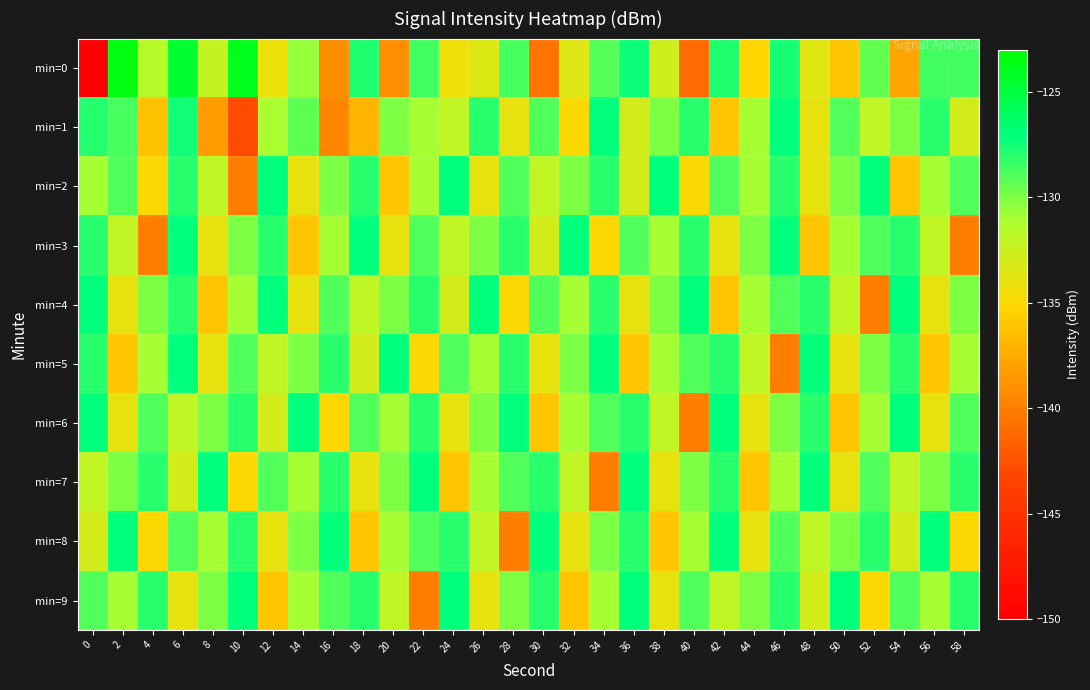

List the series in order of their peak value, highest first.

min=0, min=1, min=2, min=3, min=4, min=5, min=6, min=7, min=8, min=9